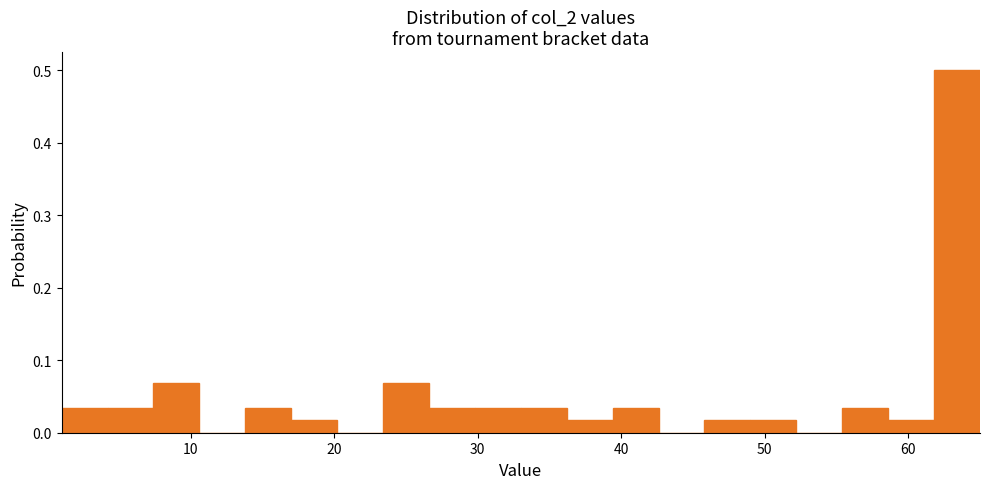

Read against the x-axis, roughly where is the centre of the tallest bar?

63